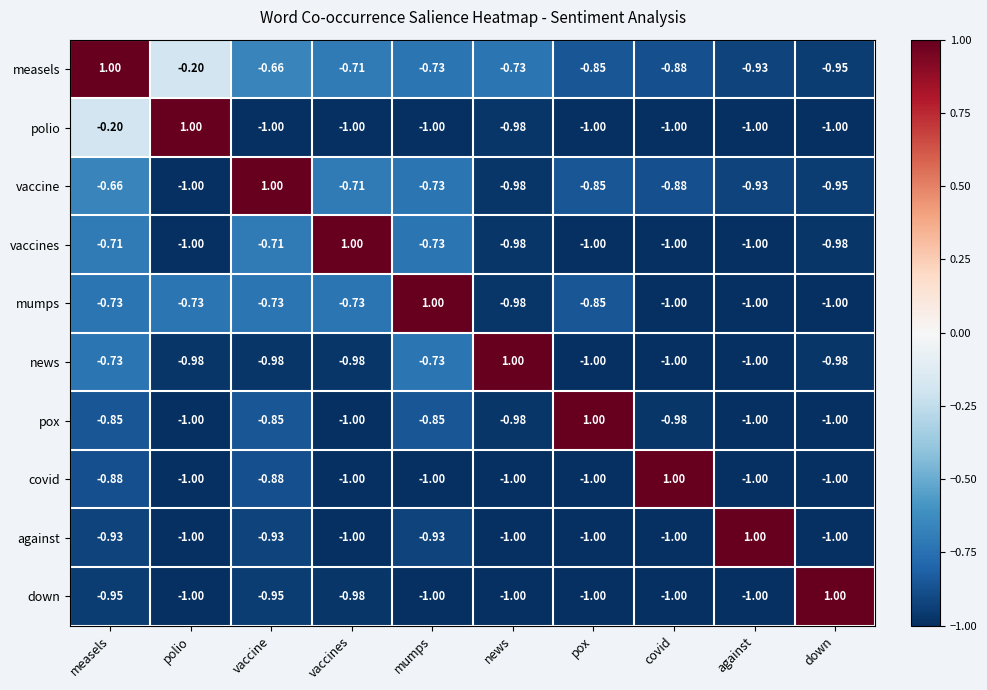

Is the value of pox at vaccines greater than the value of vaccines at down?

No